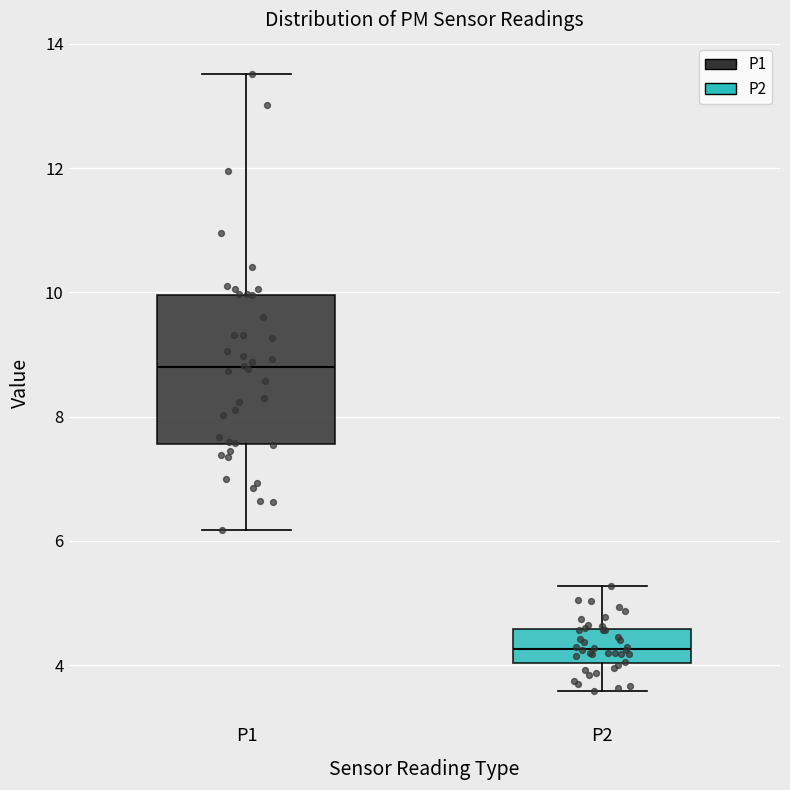

Comparing the boxes themselves (not the whiskers), which one is the tallest?

P1